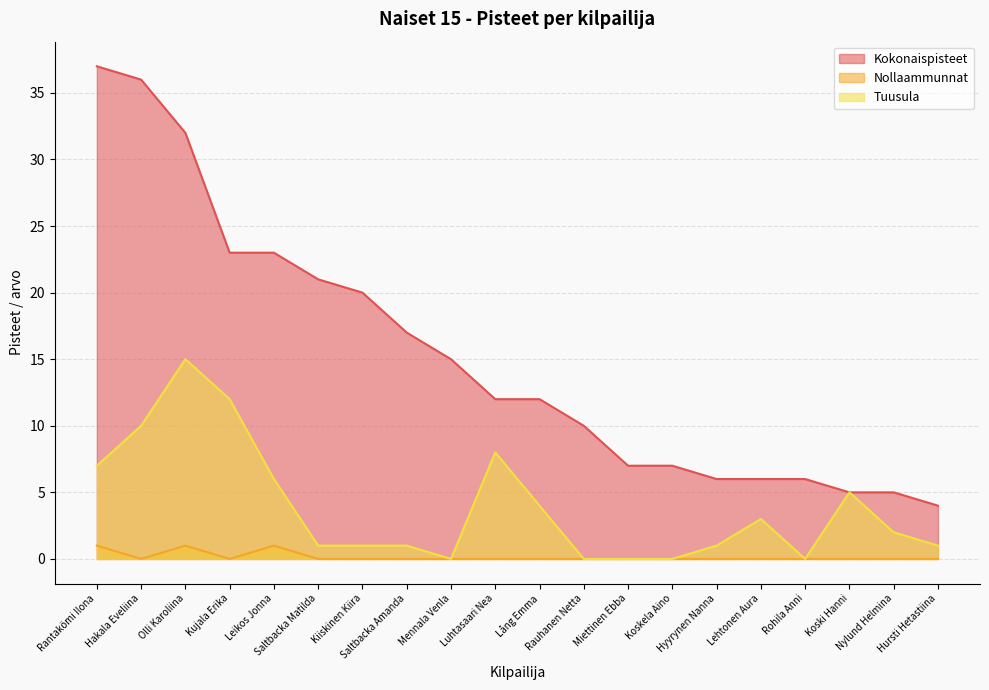

Where is the first local maximum for Nollaammunnat?

Olli Karoliina